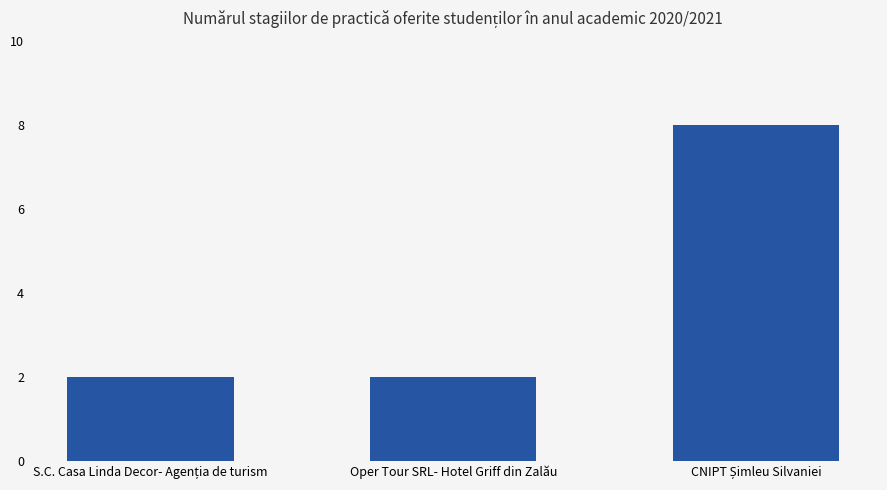

Reading left to right, extract all data points from this chart.

2	2	8